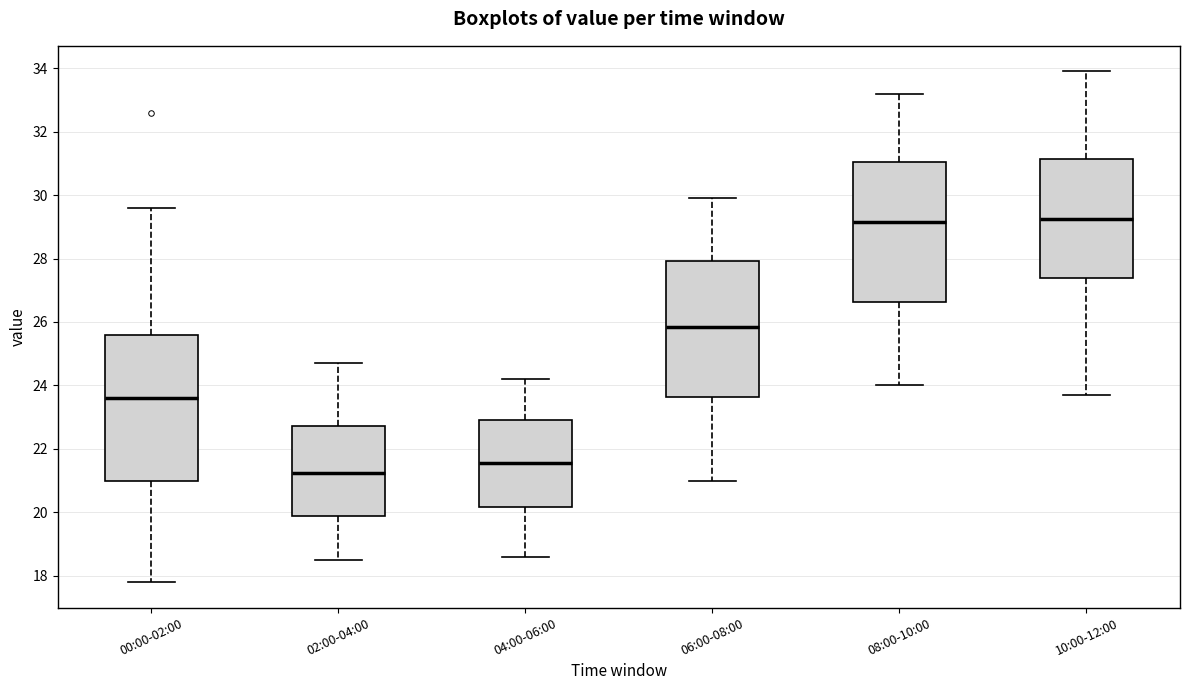

Where does the lower whisker of the box for 08:00-10:00 end on the y-axis? The values are not printed on the chart, so give them approximately, as read against the axis.

24.0